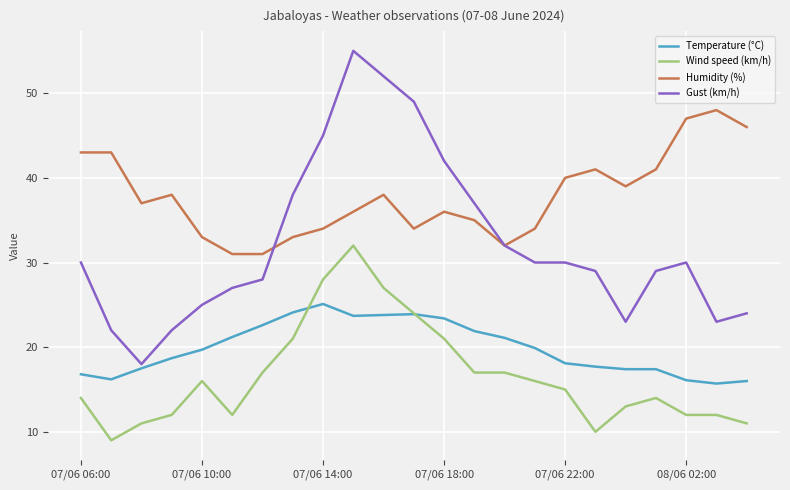

True or false: Temperature (°C) and Gust (km/h) cross at least once.

False